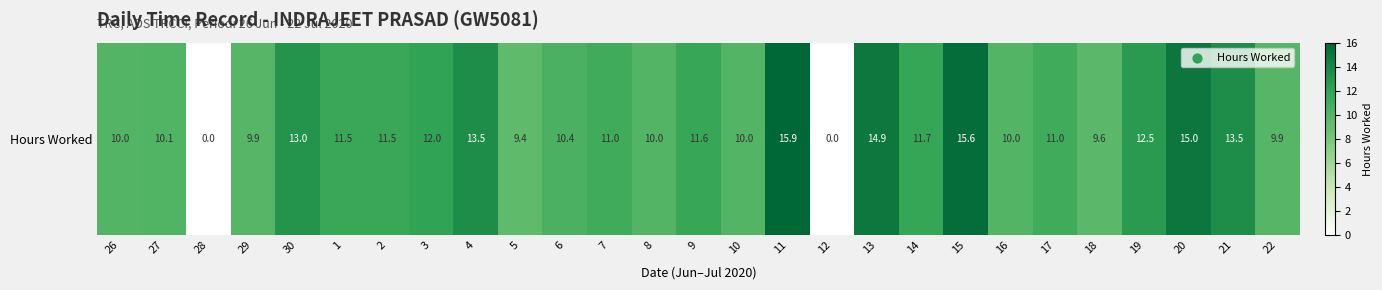

Approximately how many times larger is the value at 6 compared to 13?

0.7